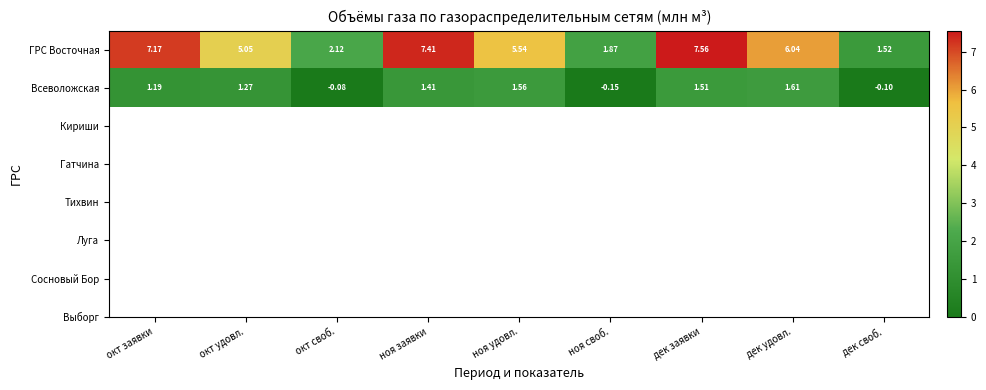

What is the total value across all series at окт удовл.?

6.3